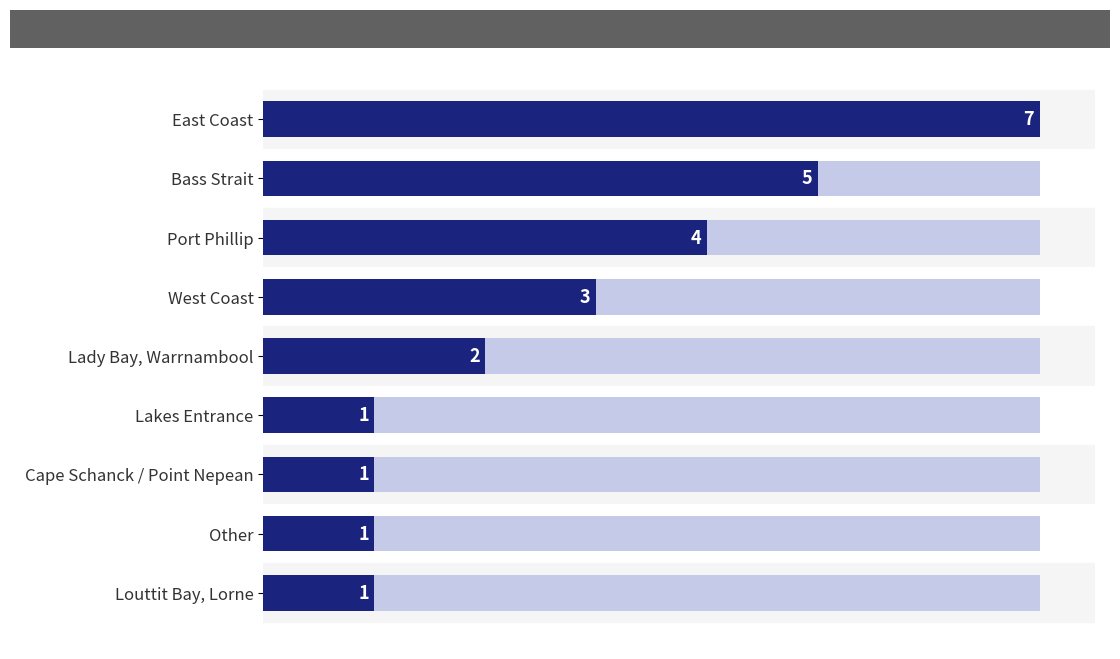

Count the values in the range 1 to 4.

7